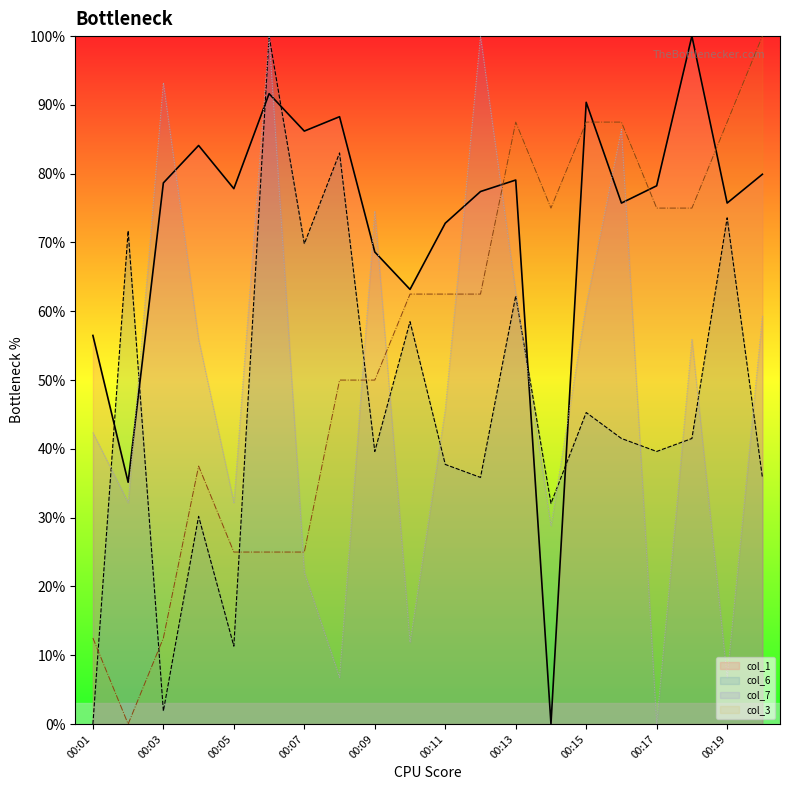

What is the difference between the second highest and second lowest values in the col_1 series?

56.5